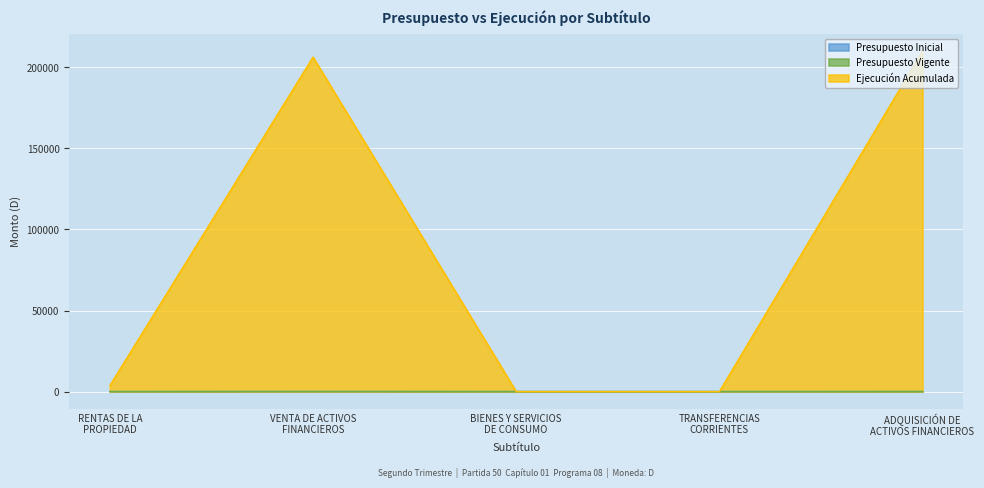

Which has a higher value, ADQUISICIÓN DE
ACTIVOS FINANCIEROS or RENTAS DE LA
PROPIEDAD?

ADQUISICIÓN DE
ACTIVOS FINANCIEROS